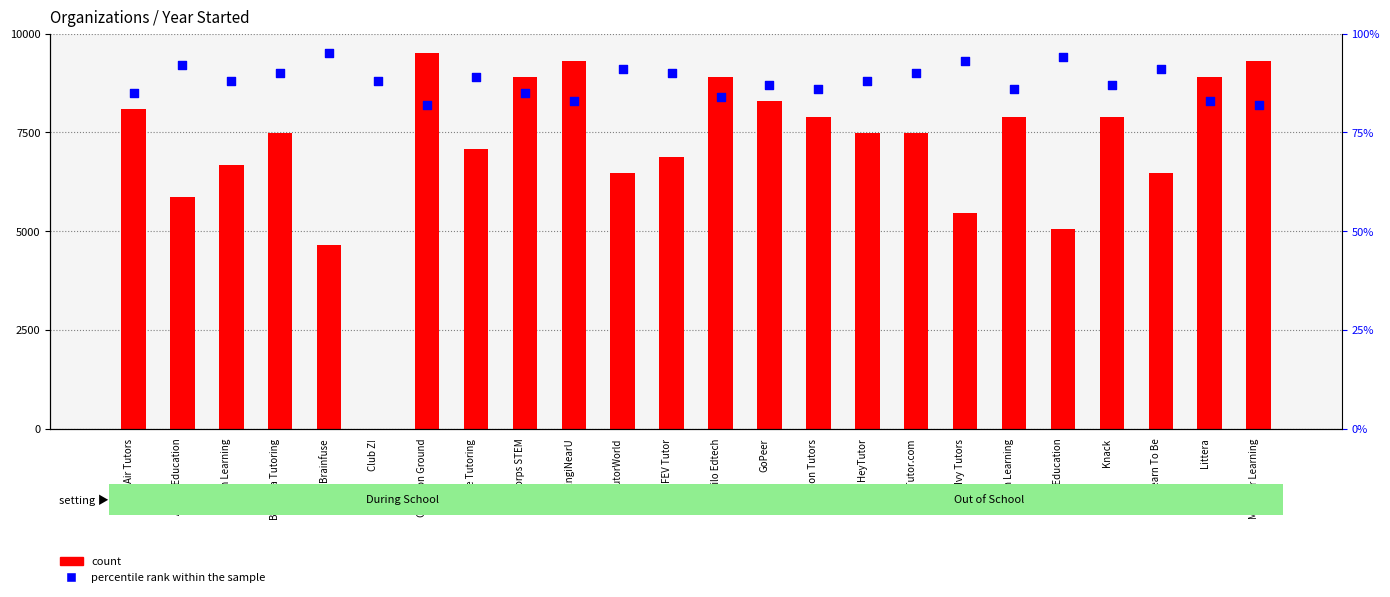

Which series reaches the minimum Y coordinate?

count